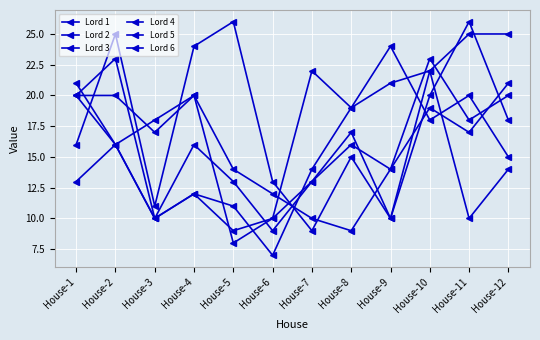

True or false: Lord 6 has more than 1 points higher than both neighbors.

True